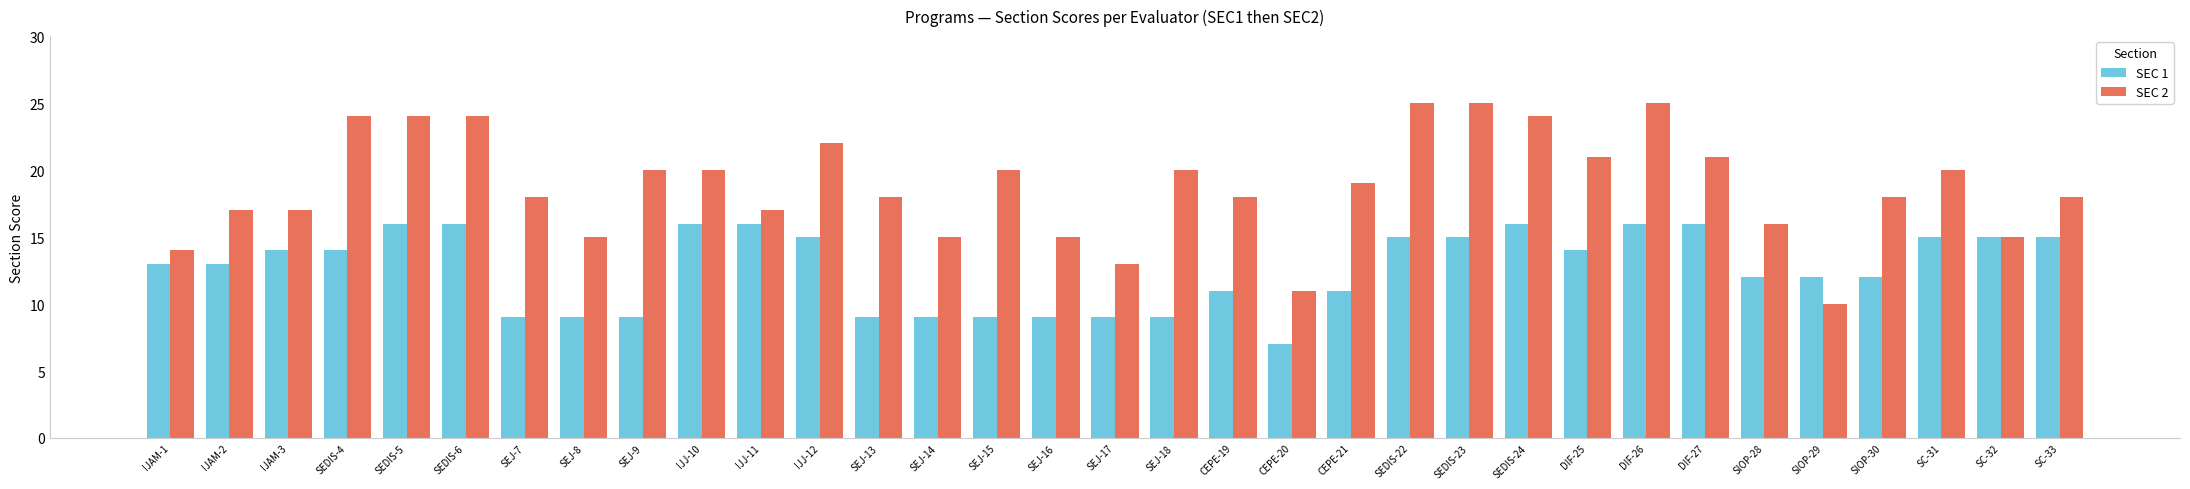

What is the average value of the SEC 2 series?

19